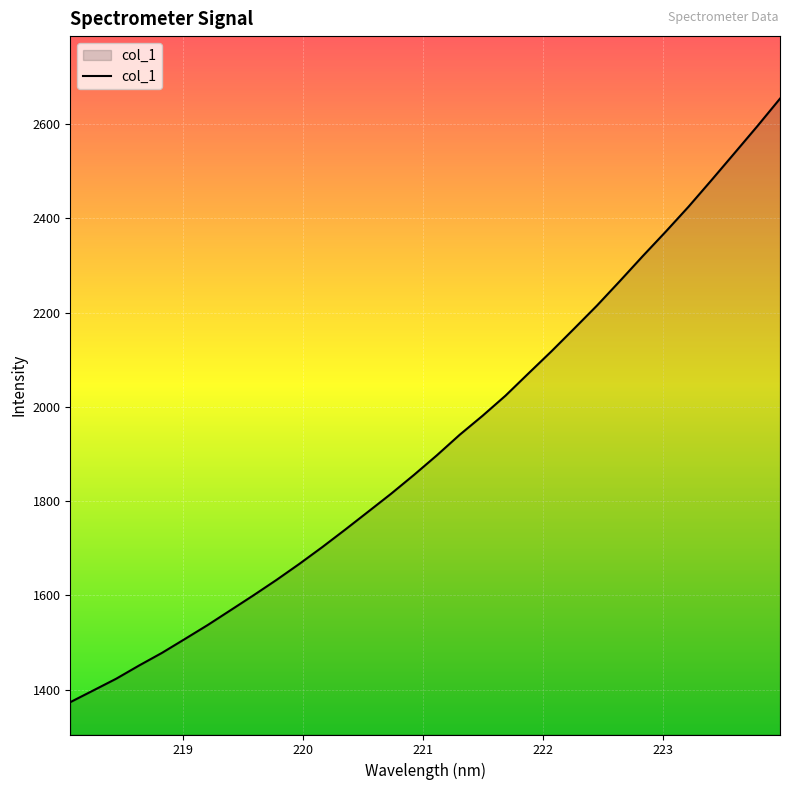

What is the difference between the maximum and minimum values?

1281.3